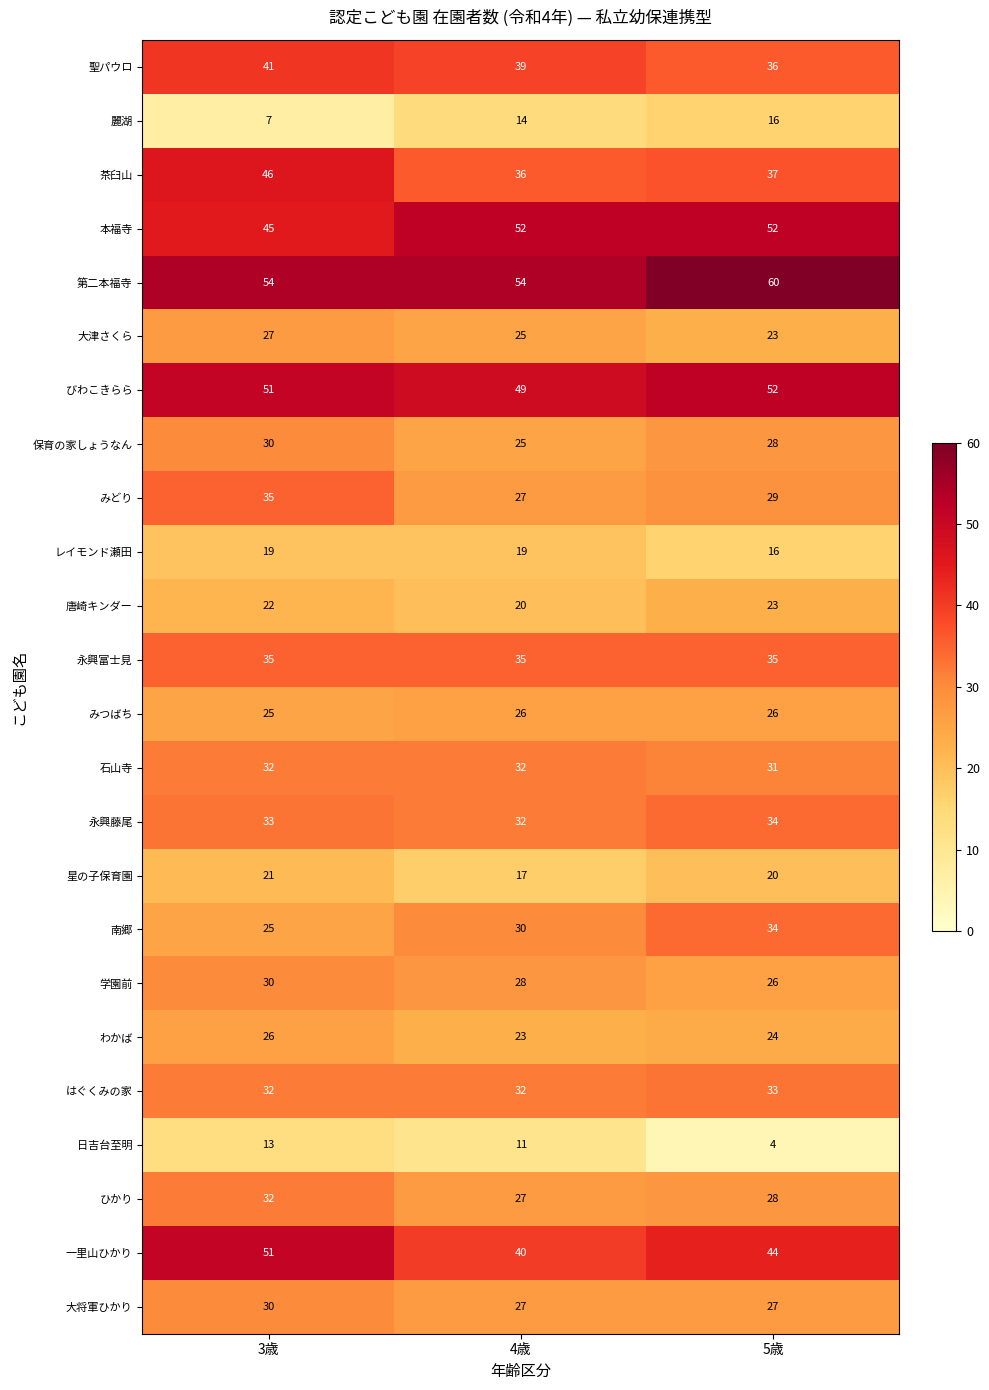

What is the total value across all series at 3歳?

762